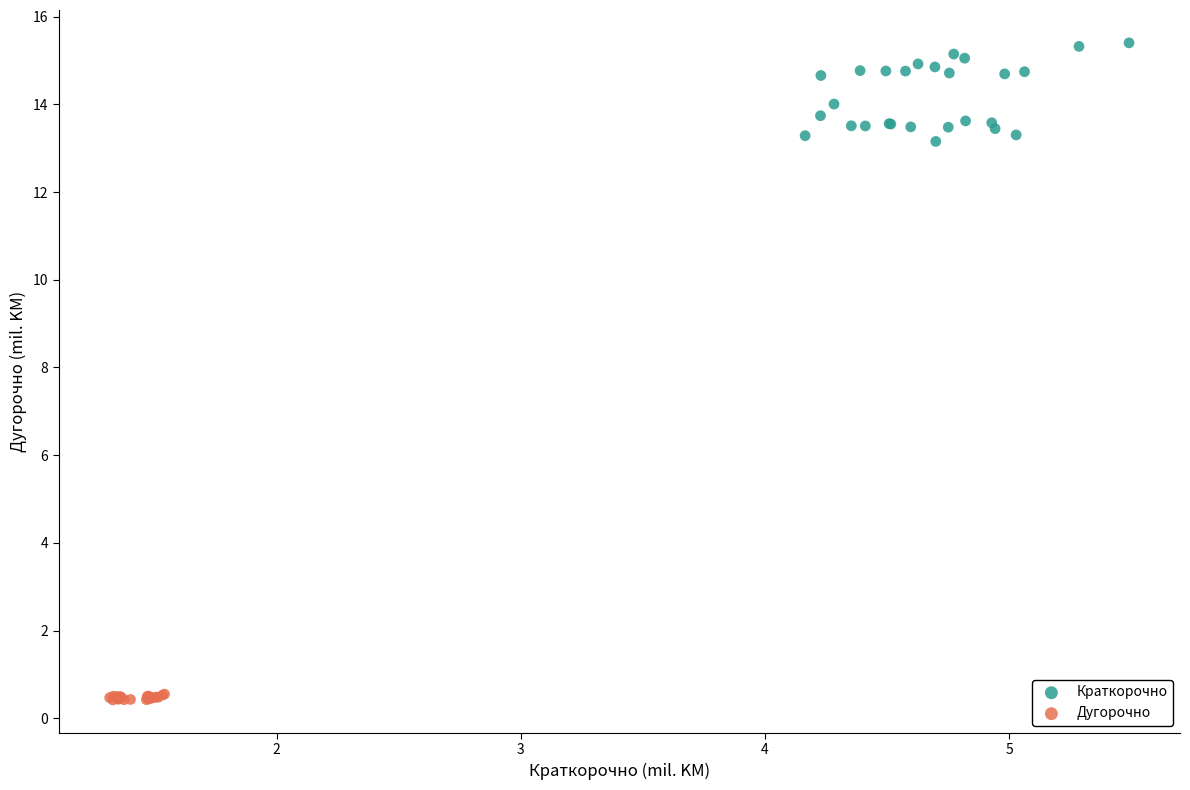

Which series contains the highest Y value?

Краткорочно